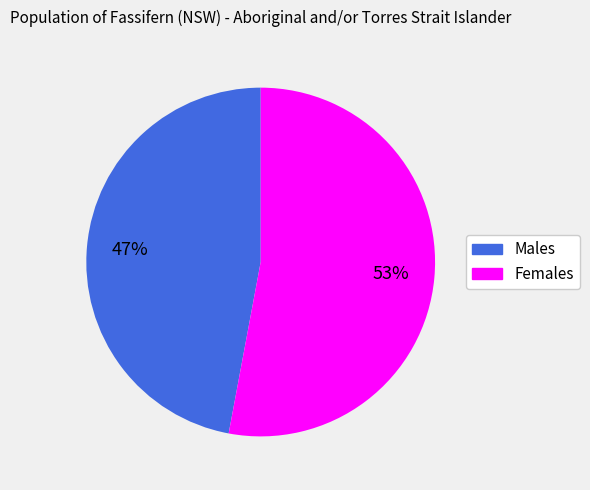

Do Males and Females together represent more than half of the pie?

Yes